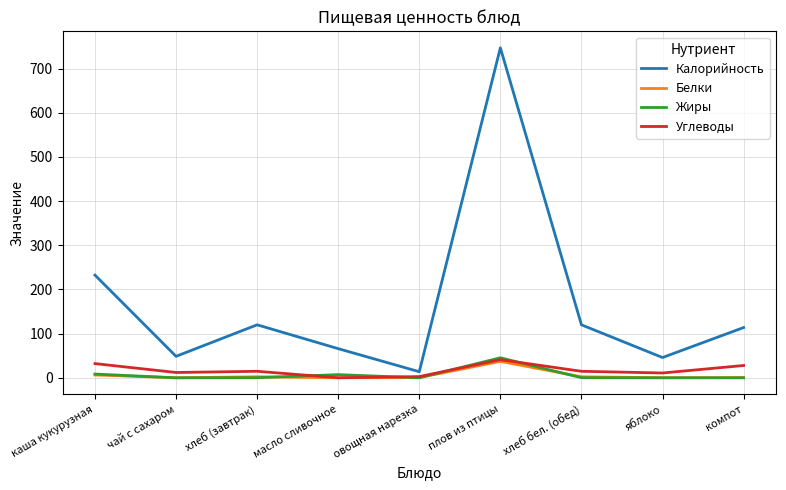

Which series changed the most between каша кукурузная and хлеб бел. (обед)?

Калорийность